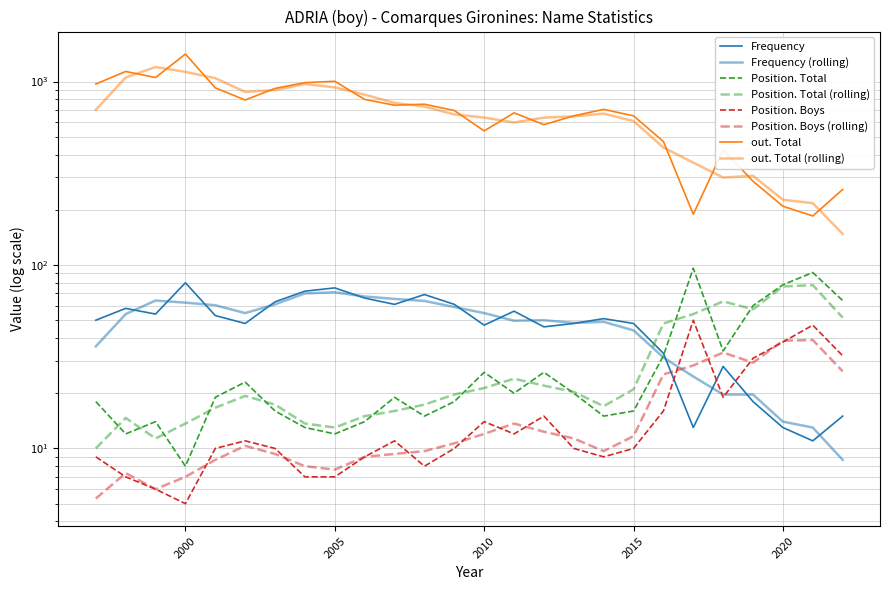

What is the total value across all series at 2012?

669